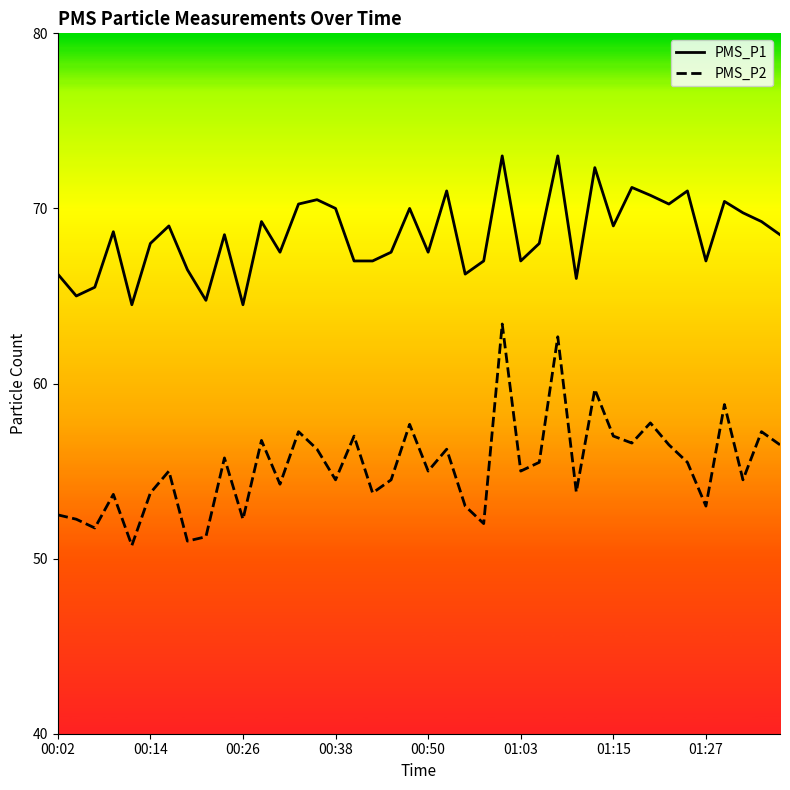

Which series has the widest spread of values?

PMS_P2